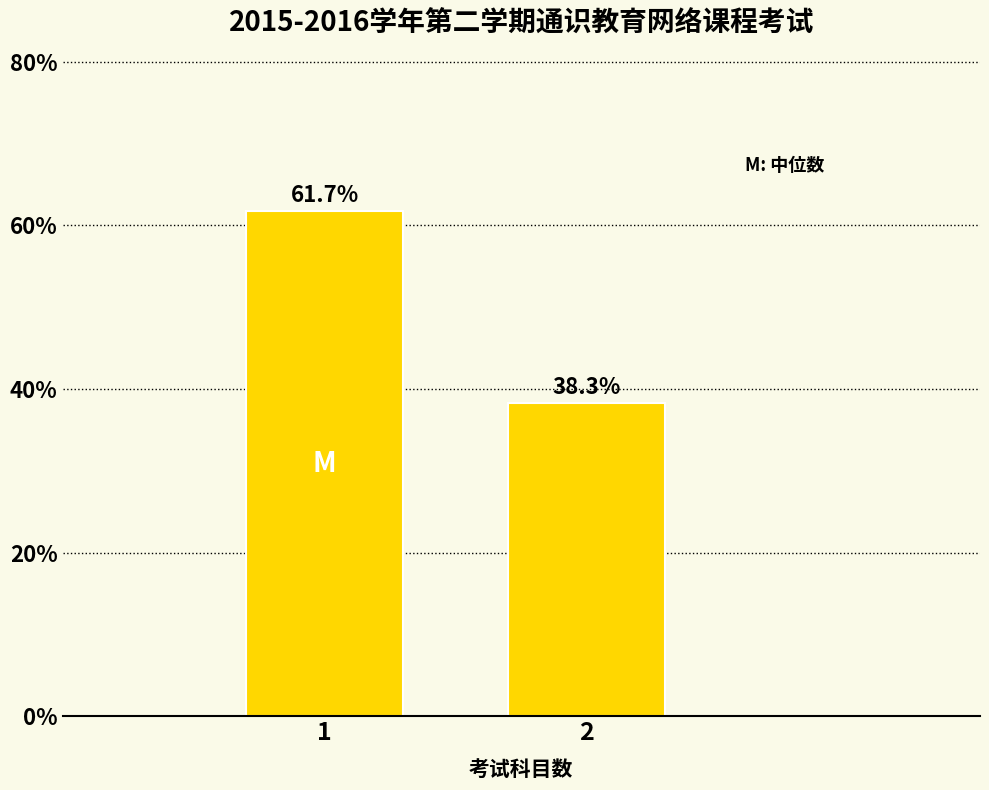

Reading right to left, what are all the values shown in this chart?

2=38.3	1=61.7